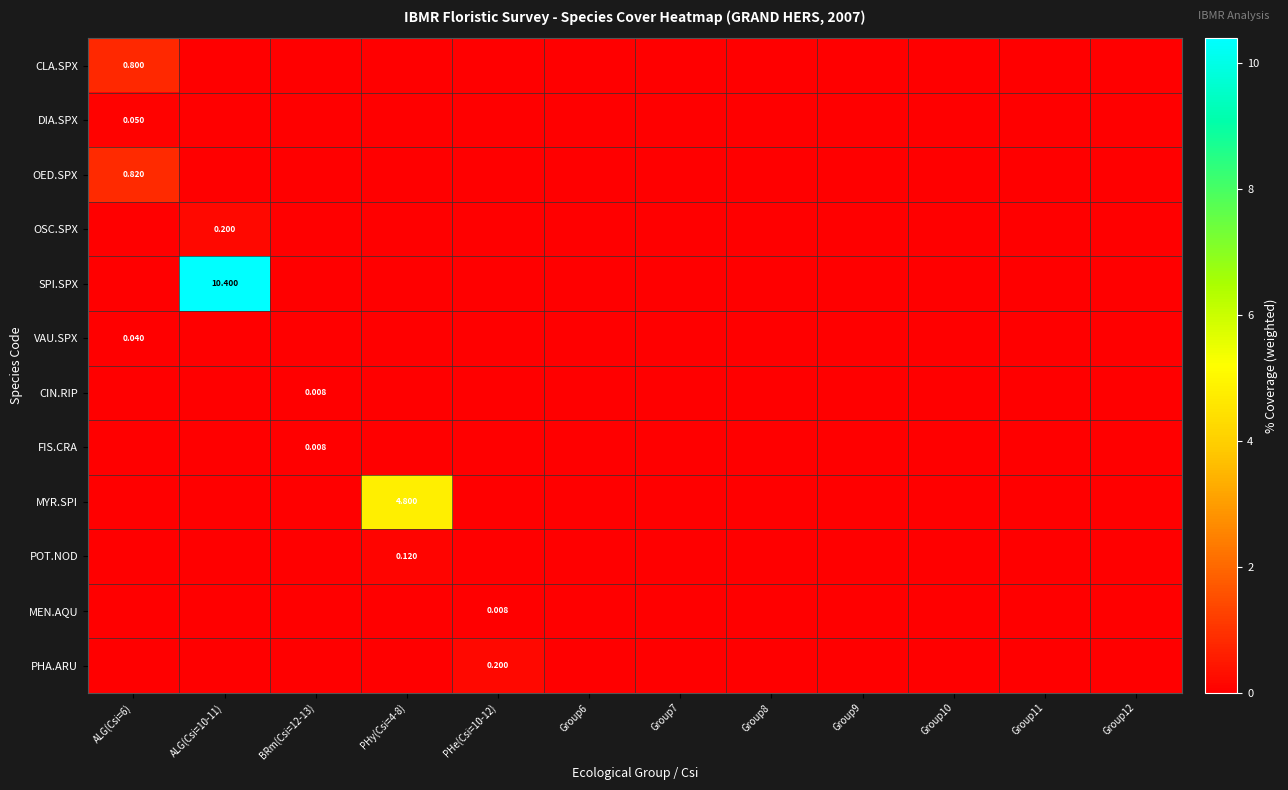

How many series are shown in this chart?

12